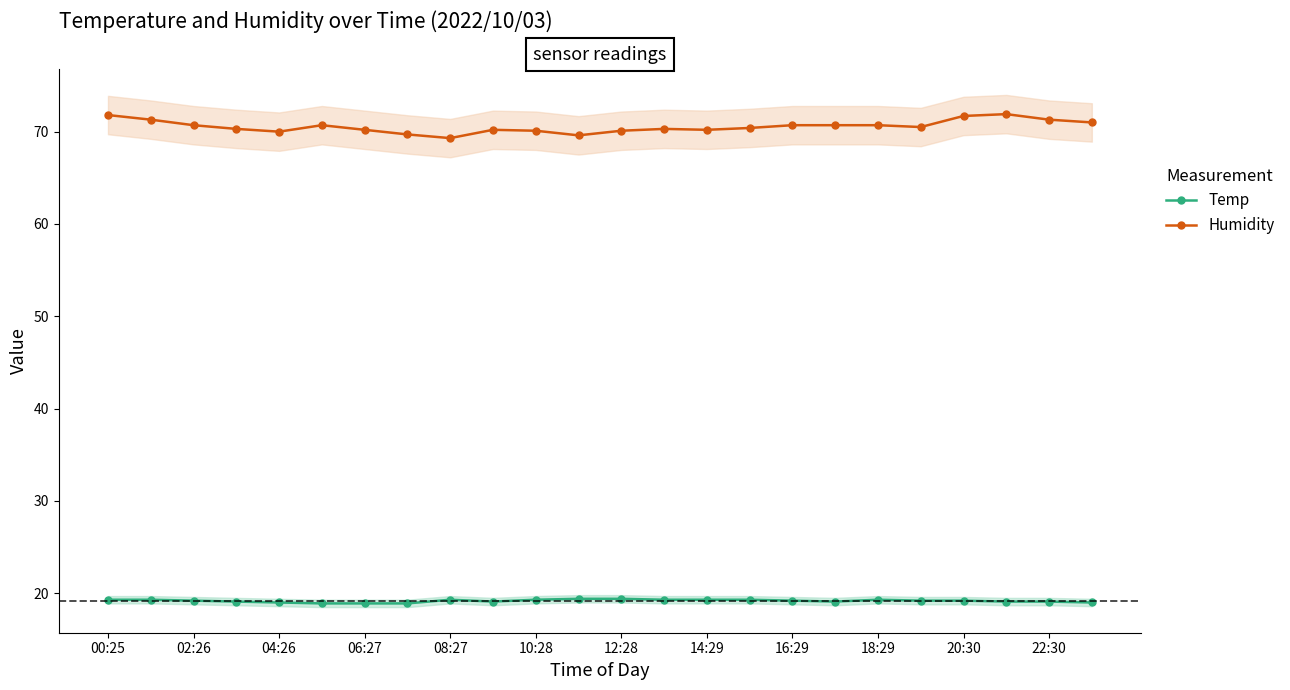

Does the chart display data point markers on the line(s)?

Yes